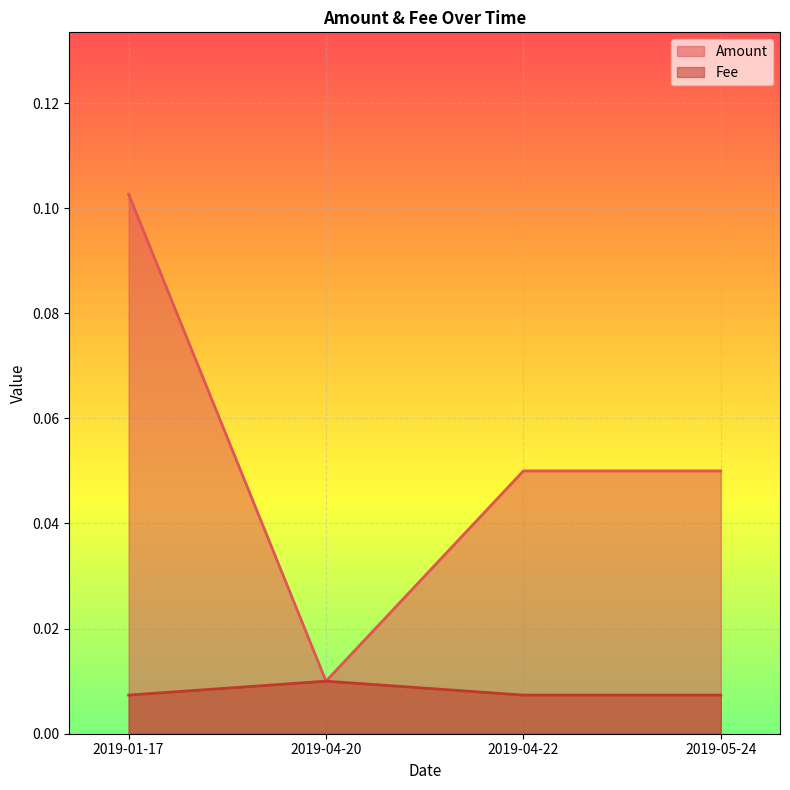

Where is Fee nearest to the value 0?

2019-01-17